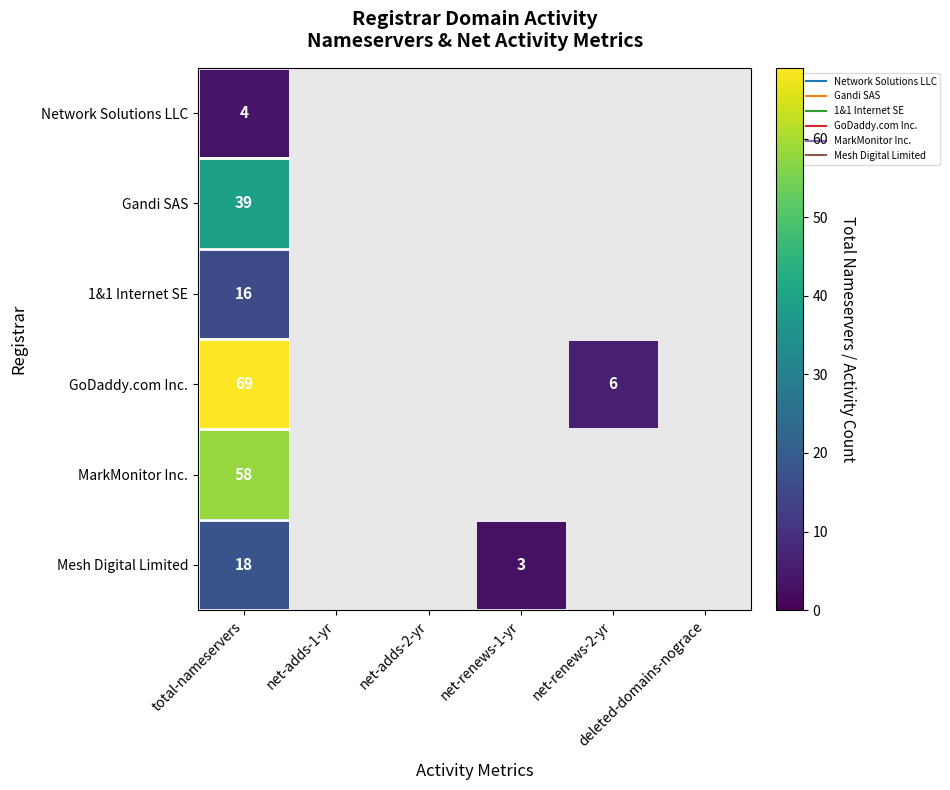

Which series has the largest total across all categories?

GoDaddy.com Inc.